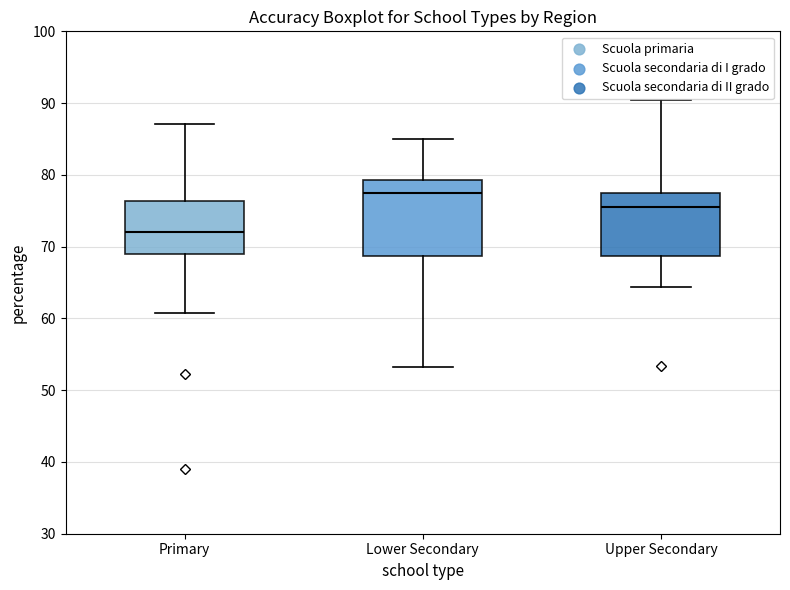

Comparing the boxes themselves (not the whiskers), which one is the tallest?

Lower Secondary